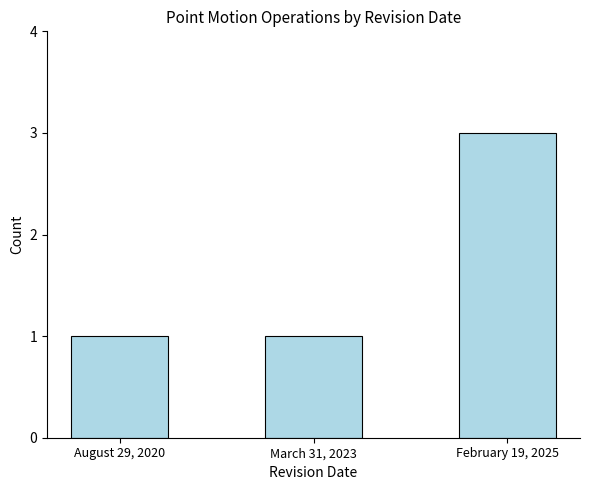

What is the change in value from March 31, 2023 to February 19, 2025?

+2